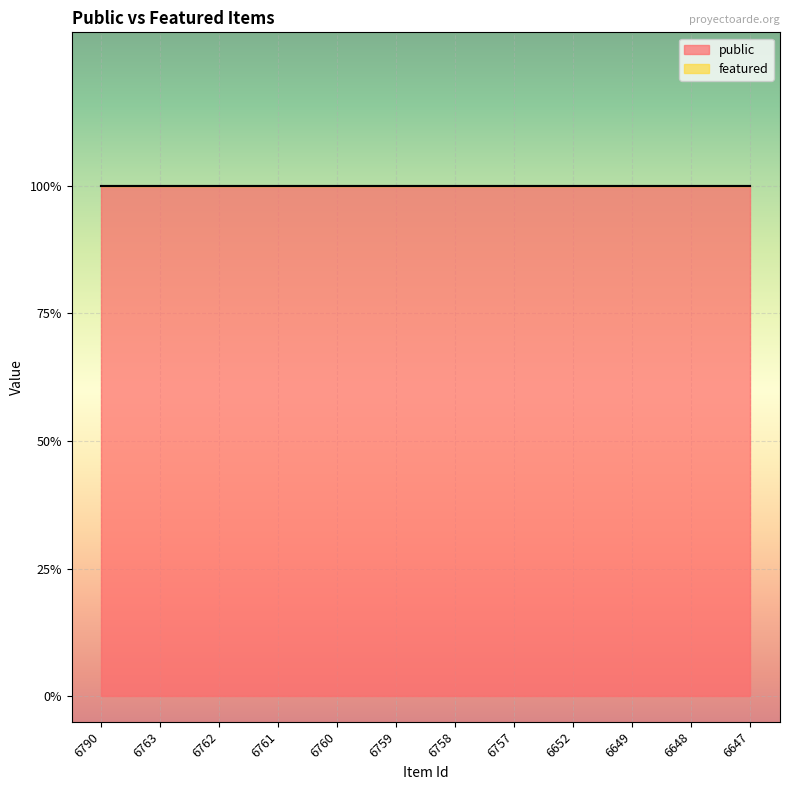

How many distinct data groups are displayed?

2